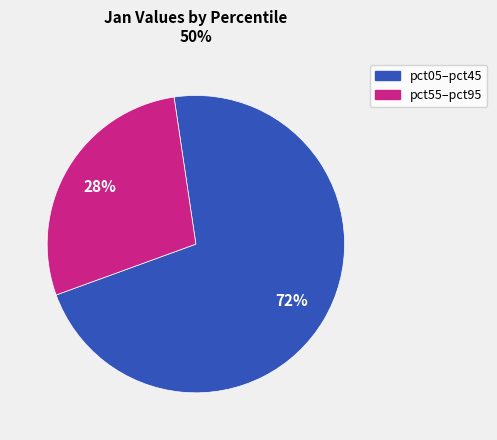

Does any single category account for the majority?

Yes